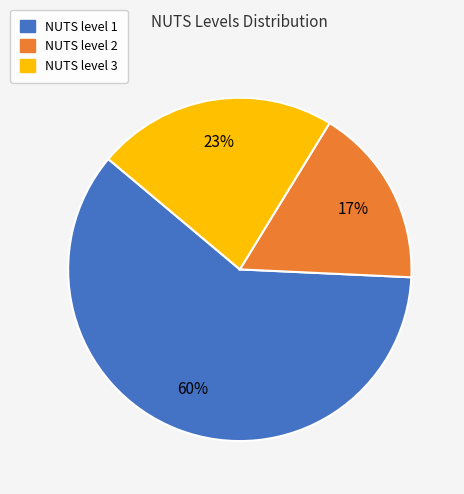

How many slices are in this pie chart?

3